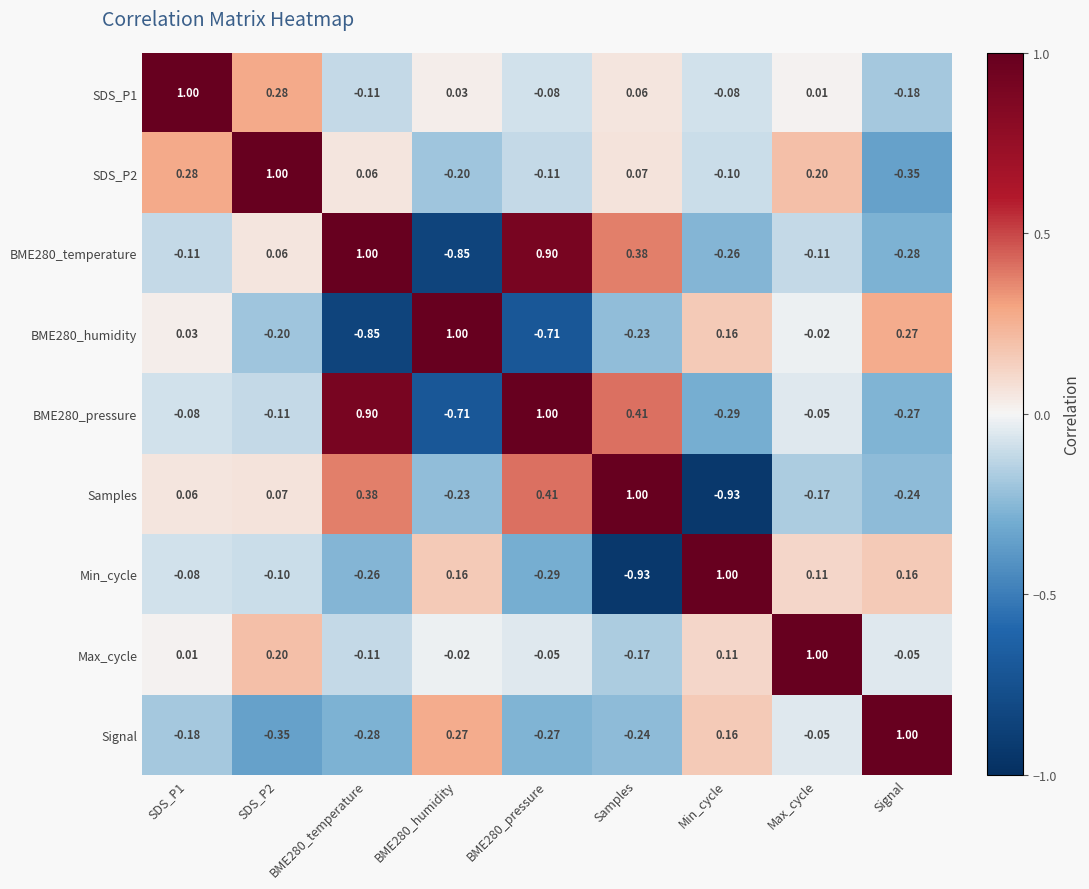

Where is BME280_humidity nearest to the value 0?

Max_cycle